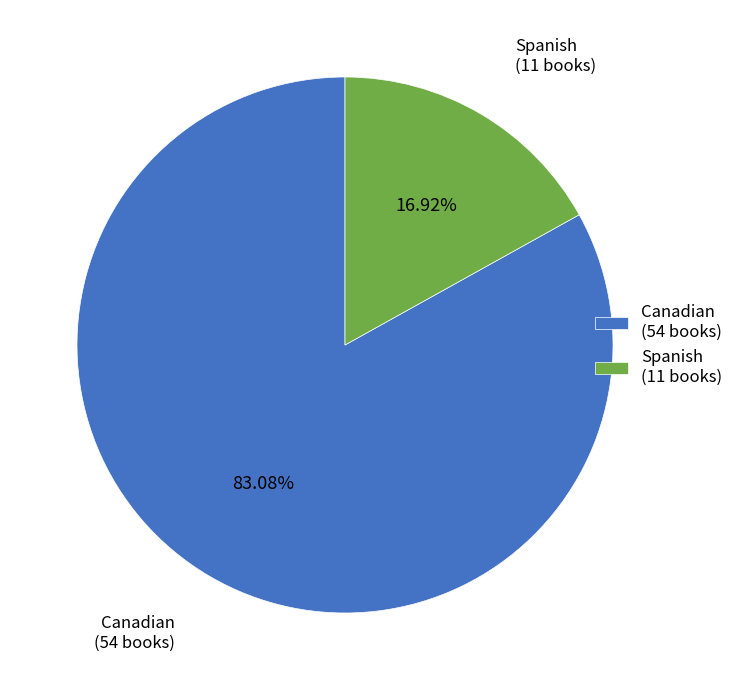

The Spanish slice represents 25% of the pie. True or false?

False